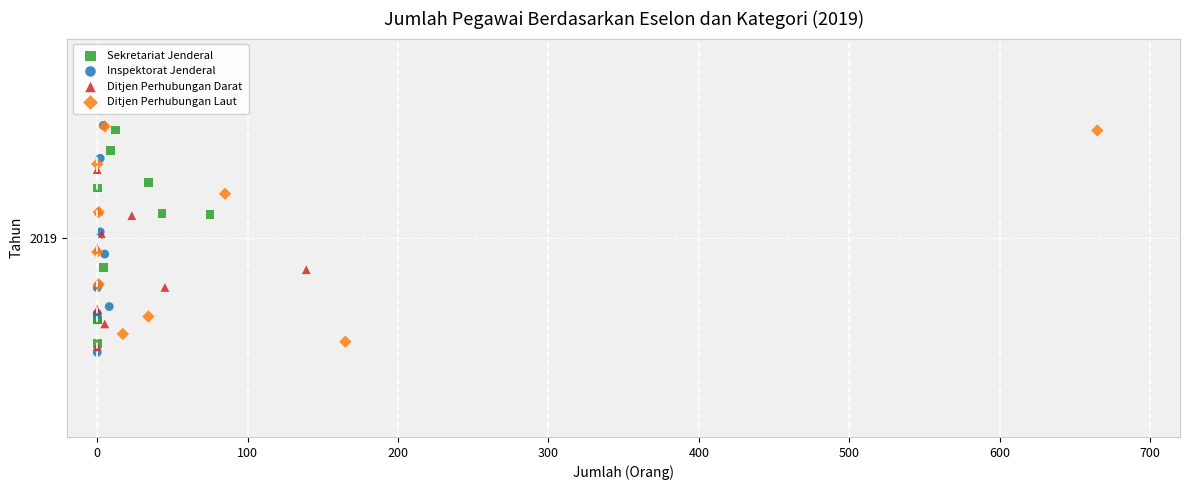

What are all the series names shown in the legend?

Sekretariat Jenderal, Inspektorat Jenderal, Ditjen Perhubungan Darat, Ditjen Perhubungan Laut